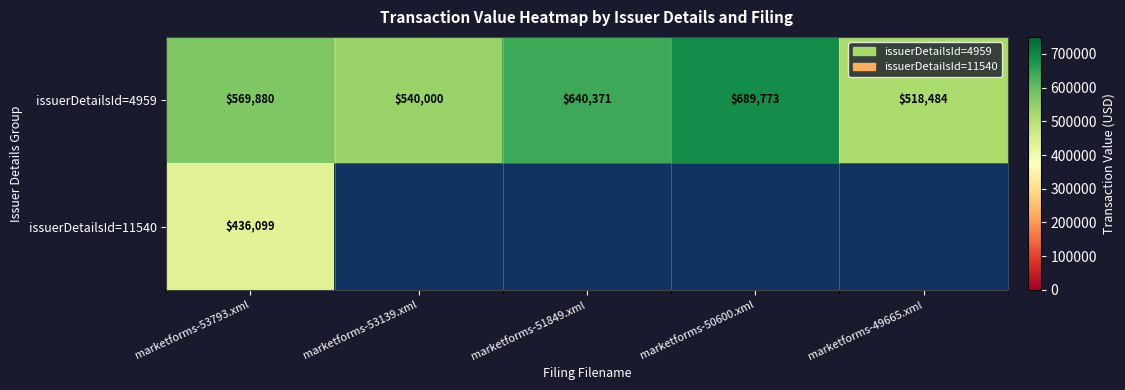

List the labels in order of issuerDetailsId=4959 value, smallest first.

marketforms-49665.xml, marketforms-53139.xml, marketforms-53793.xml, marketforms-51849.xml, marketforms-50600.xml